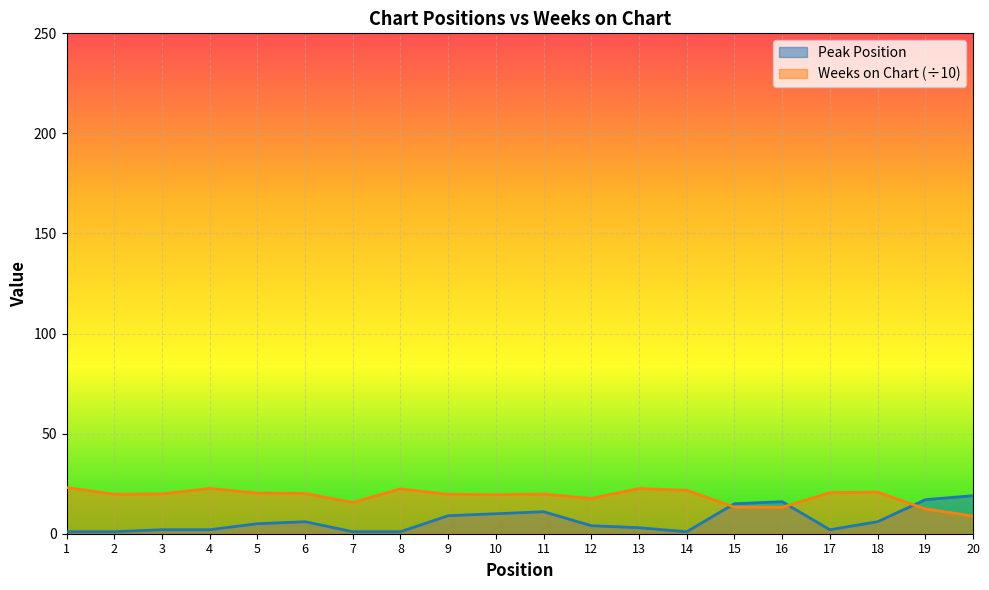

What are all the series names shown in the legend?

Peak Position, Weeks on Chart (÷10)